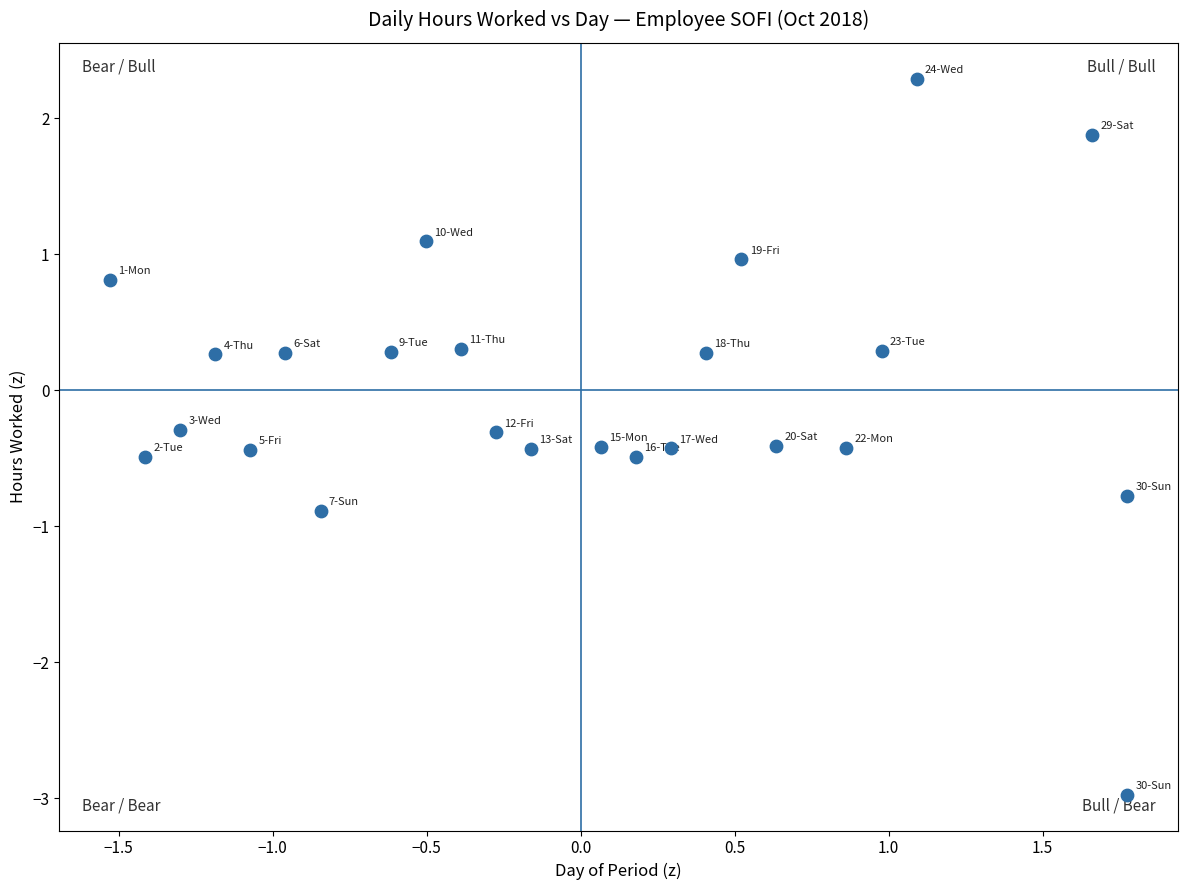

What is the range of X values (max minus min)?

3.3